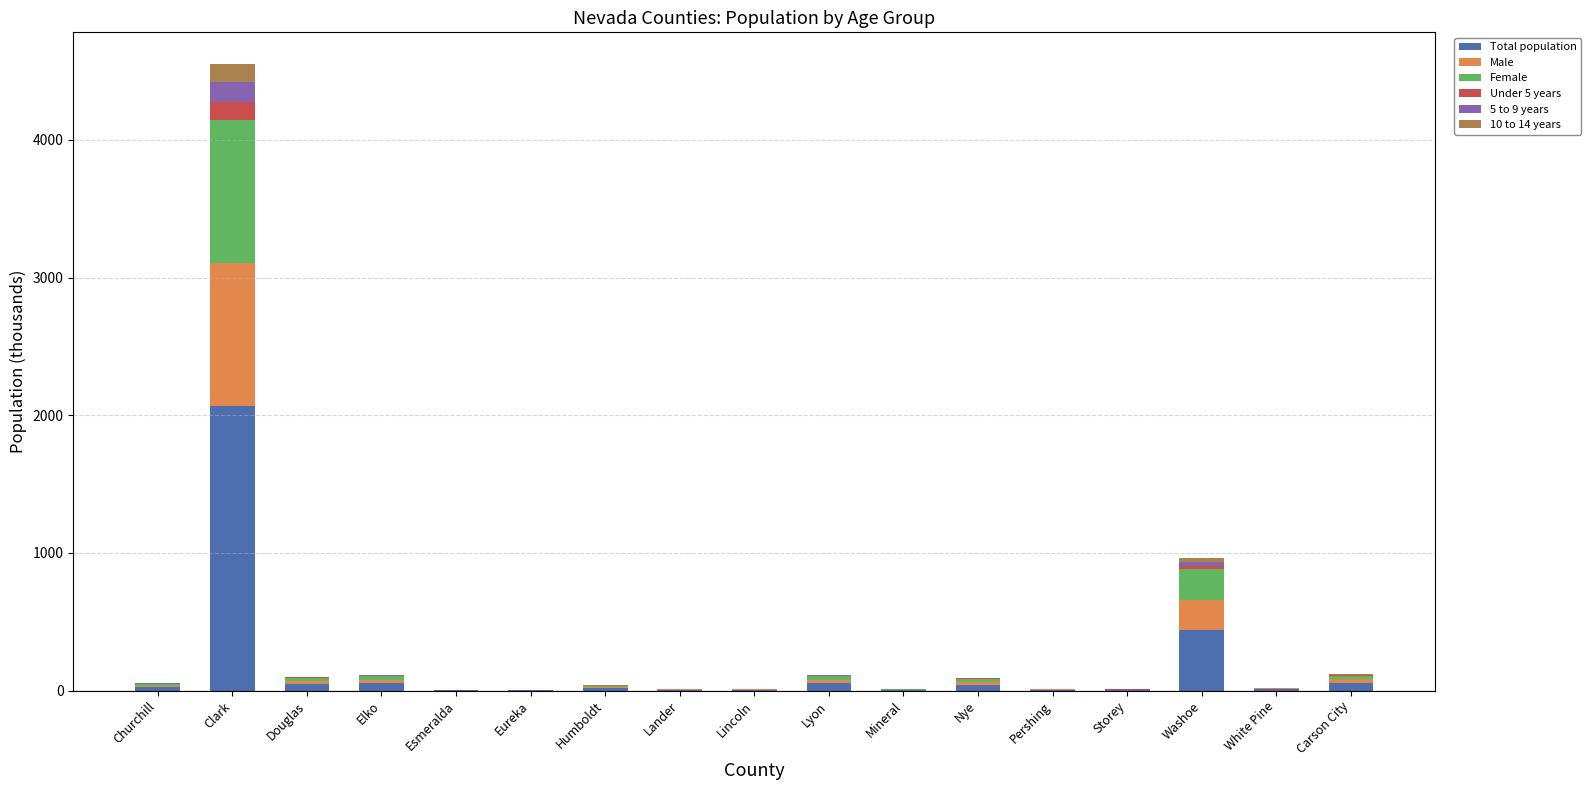

Which category has the highest value in the Total population series?

Clark